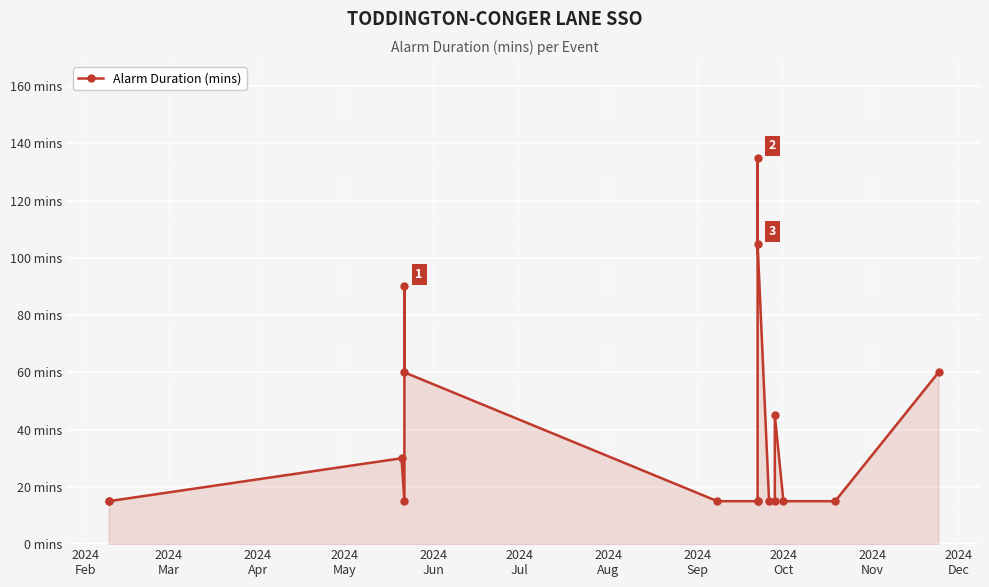

How many lines are shown in the chart?

1